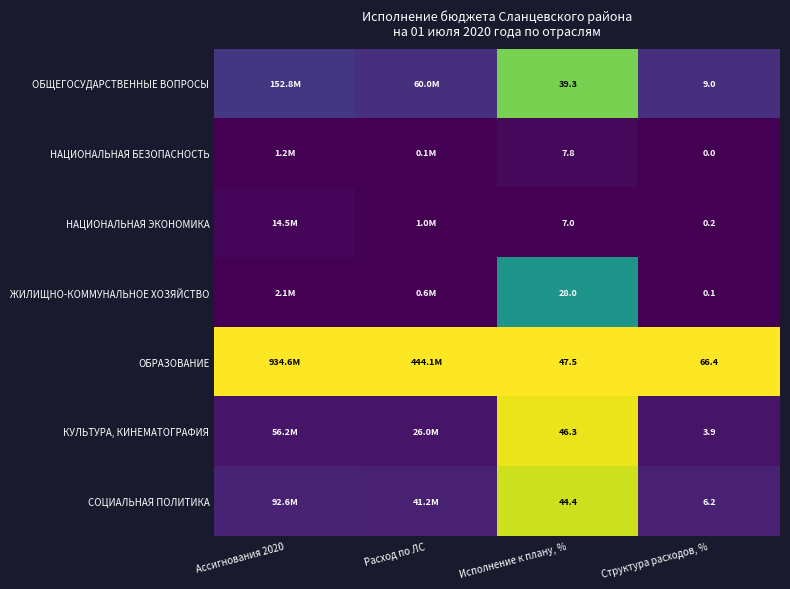

Between Исполнение к плану, % and Структура расходов, %, which series saw the biggest shift?

КУЛЬТУРА, КИНЕМАТОГРАФИЯ